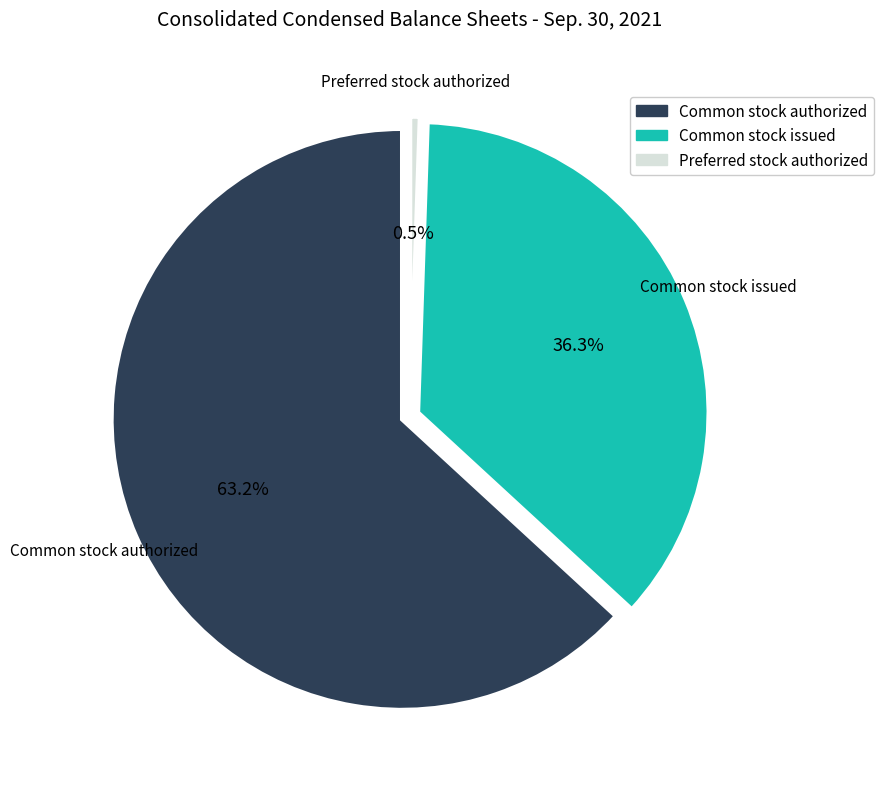

What is the ratio of the value at Common stock authorized to the value at Common stock issued?

1.7